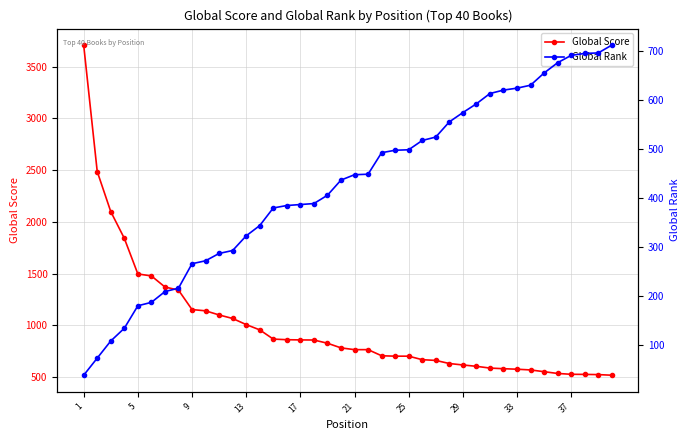

What is the value of the Global Rank point at the 8th from the left?

216